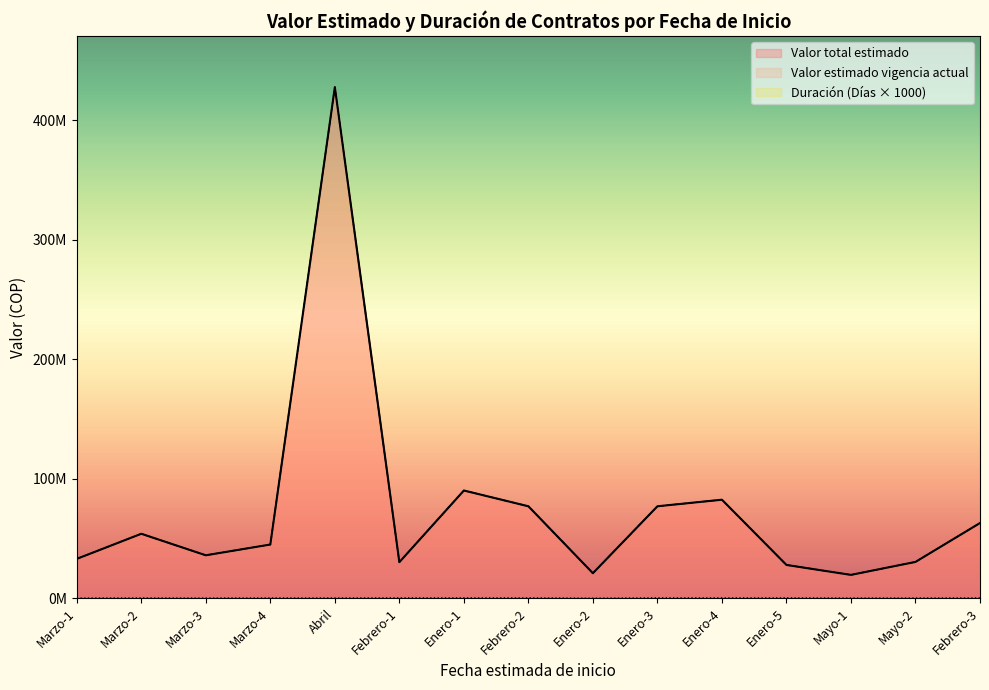

At Enero-5, list the series in order from largest to smallest.

Valor total estimado, Valor estimado vigencia actual, Duración (Días)